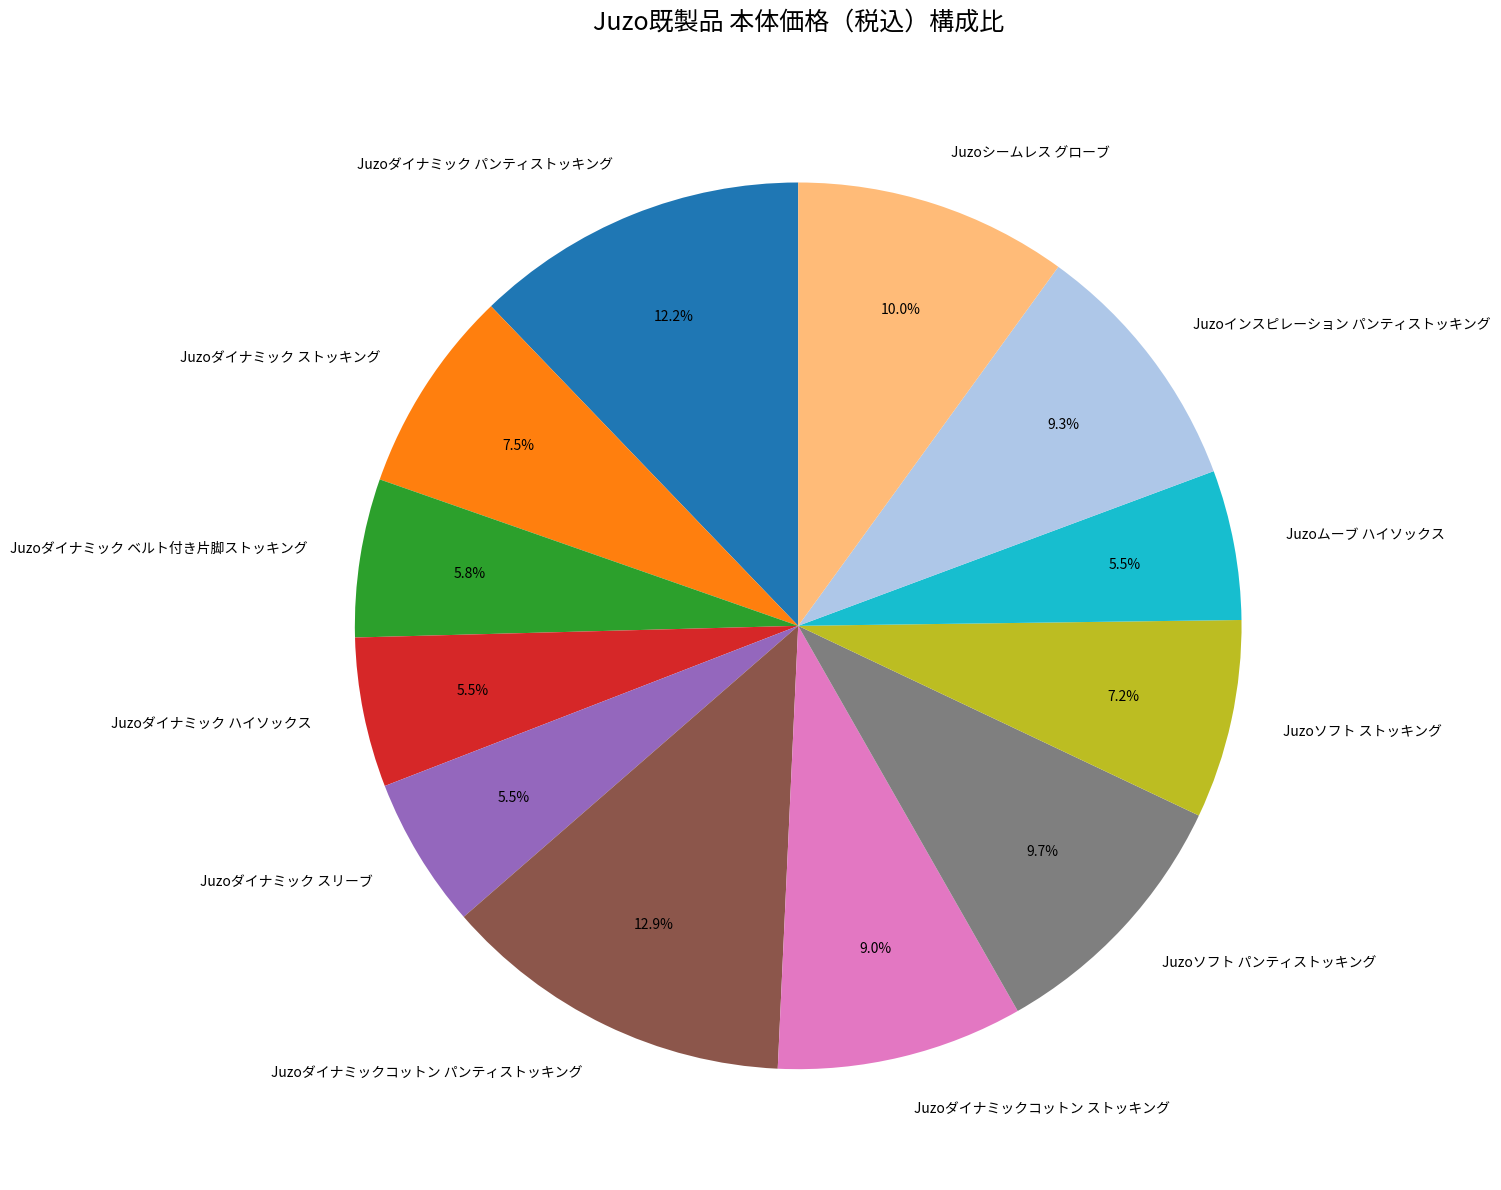

True or false: Juzoソフト パンティストッキング accounts for 10% of the total.

True